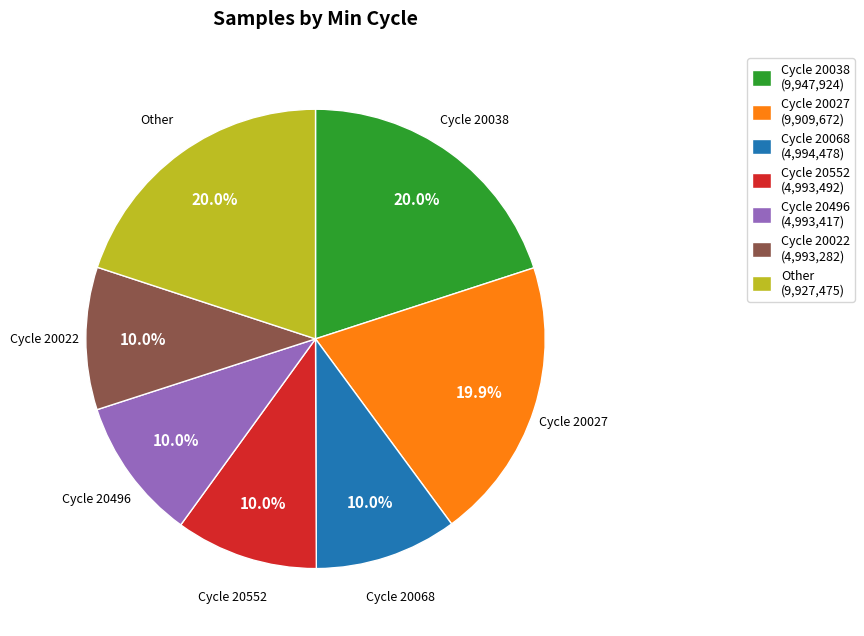

Does any single category account for the majority?

No